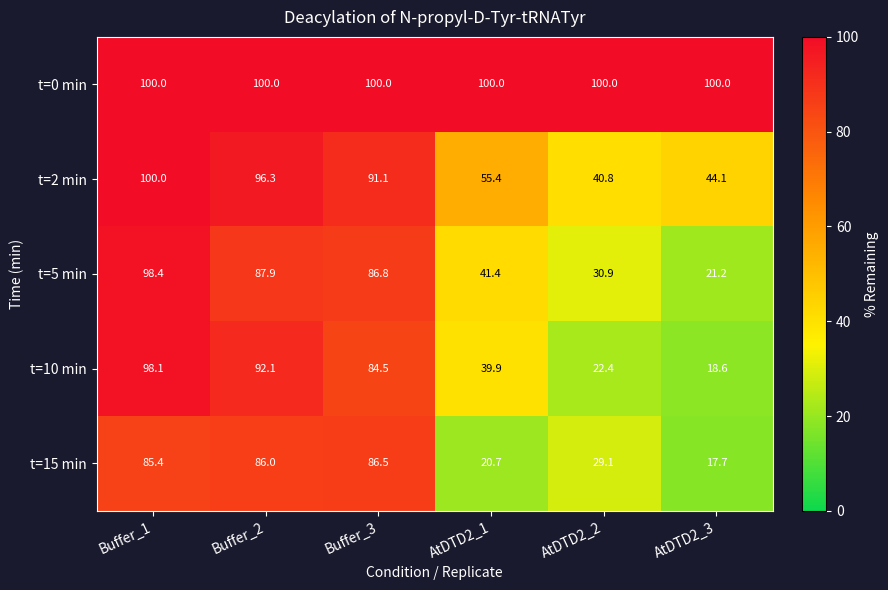

Which series has the largest range (max minus min)?

t=10 min